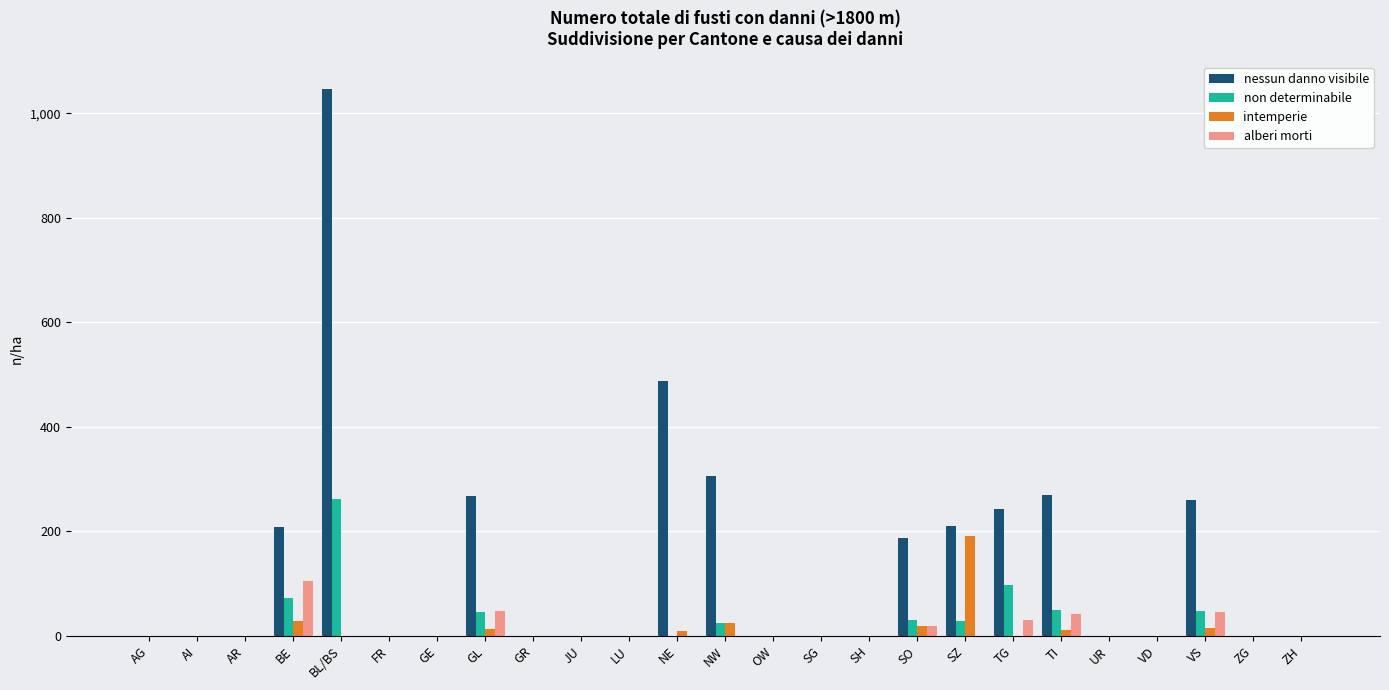

What is the average value of the intemperie series?

13